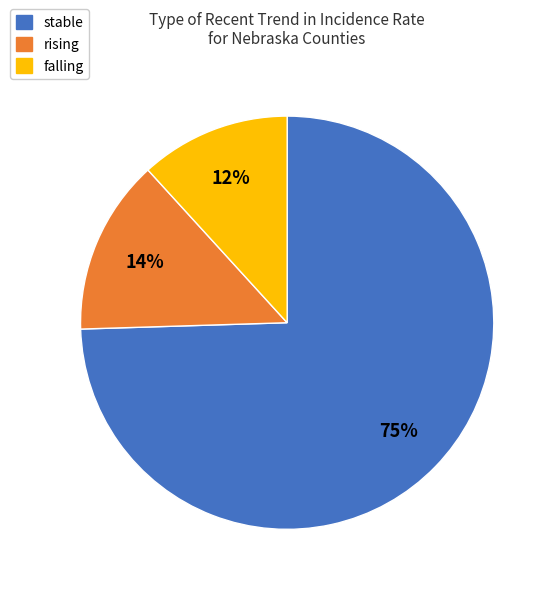

Is there any slice that represents more than half of the pie?

Yes